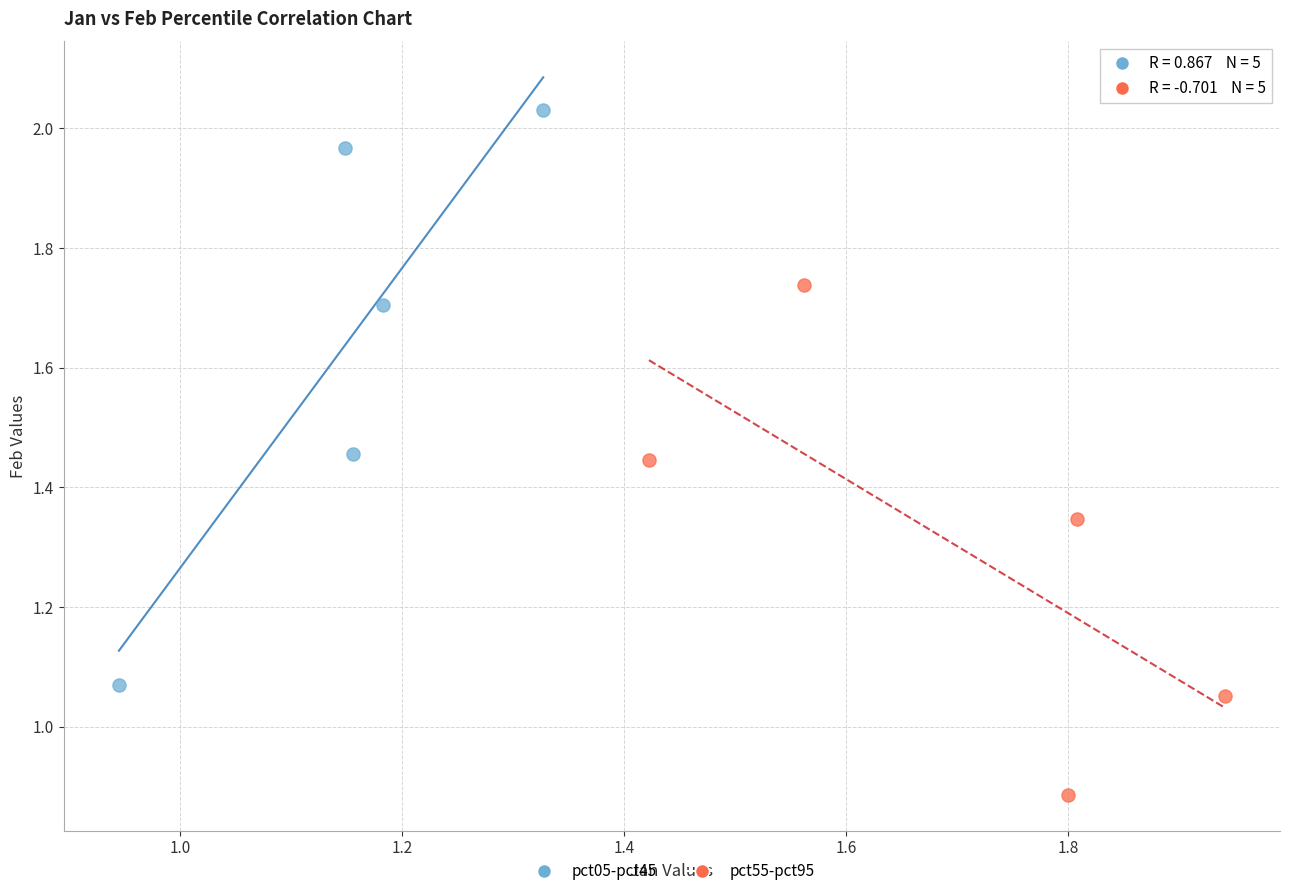

Which series contains the lowest Y value?

pct55-pct95